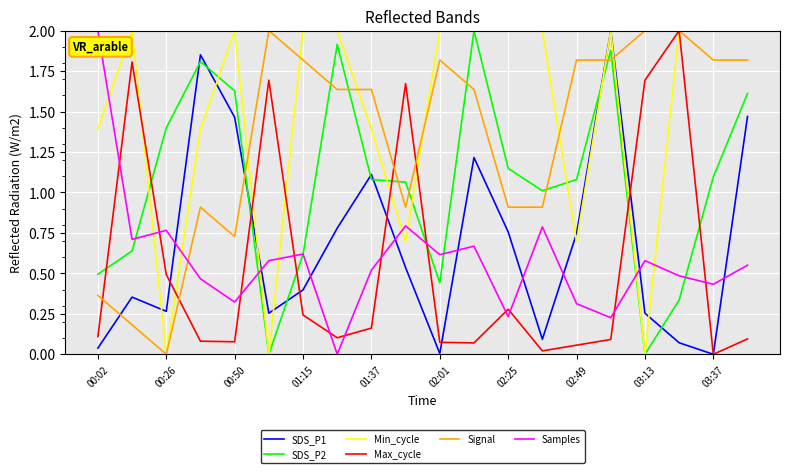

True or false: SDS_P2 and Signal intersect in this chart.

True